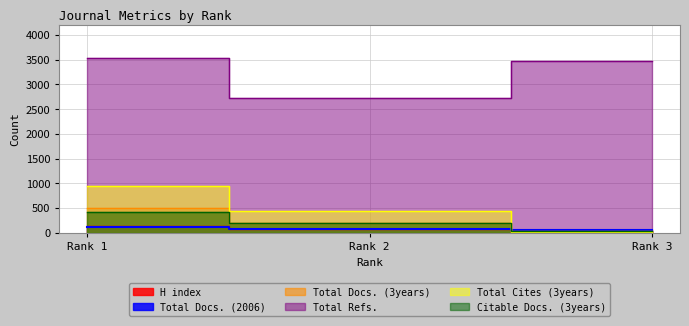

Reading right to left, extract all data points from this chart.

H index: 8	86	138
Total Docs. (2006): 53	74	122
Total Docs. (3years): 41	196	499
Total Refs.: 3480	2731	3531
Total Cites (3years): 20	434	956
Citable Docs. (3years): 41	194	430